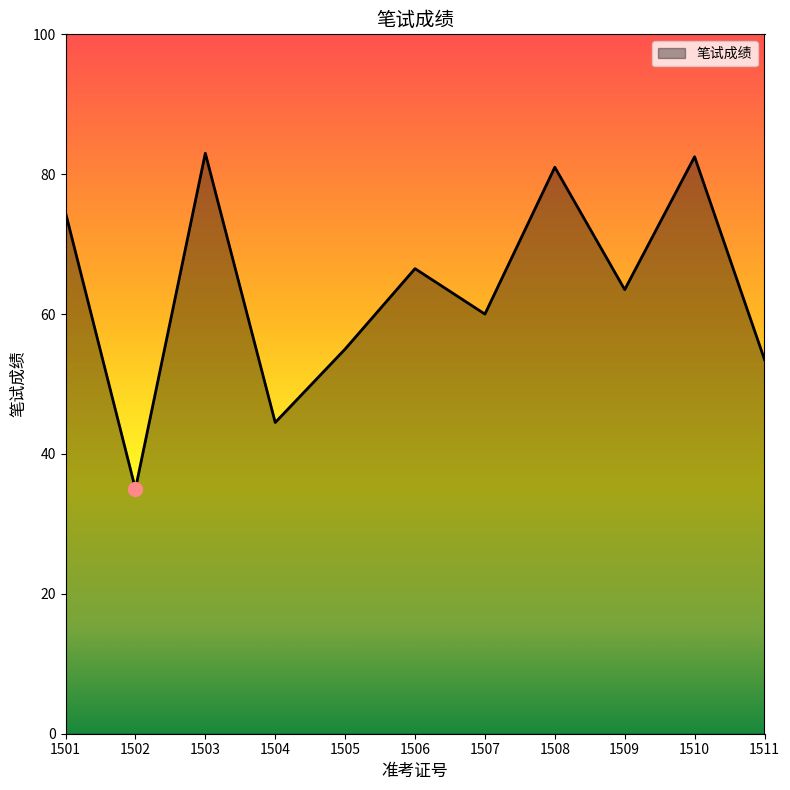

What is the smallest value displayed?

35.0